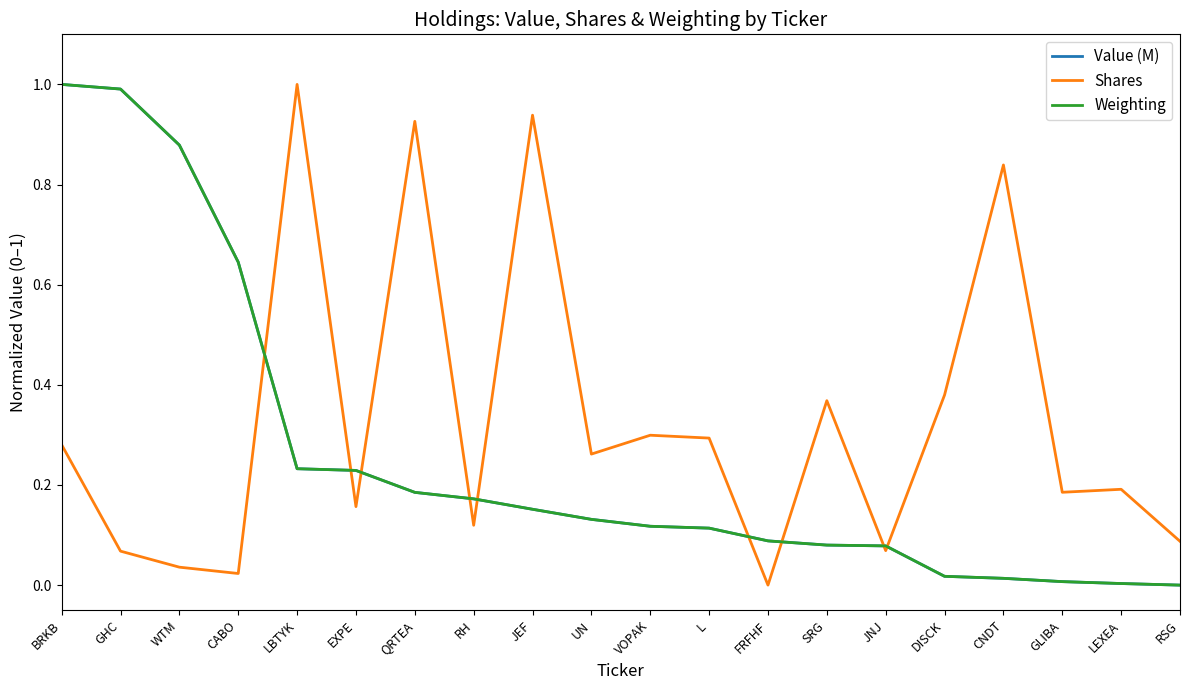

Is it true that Shares equals 1.6 at JEF?

False